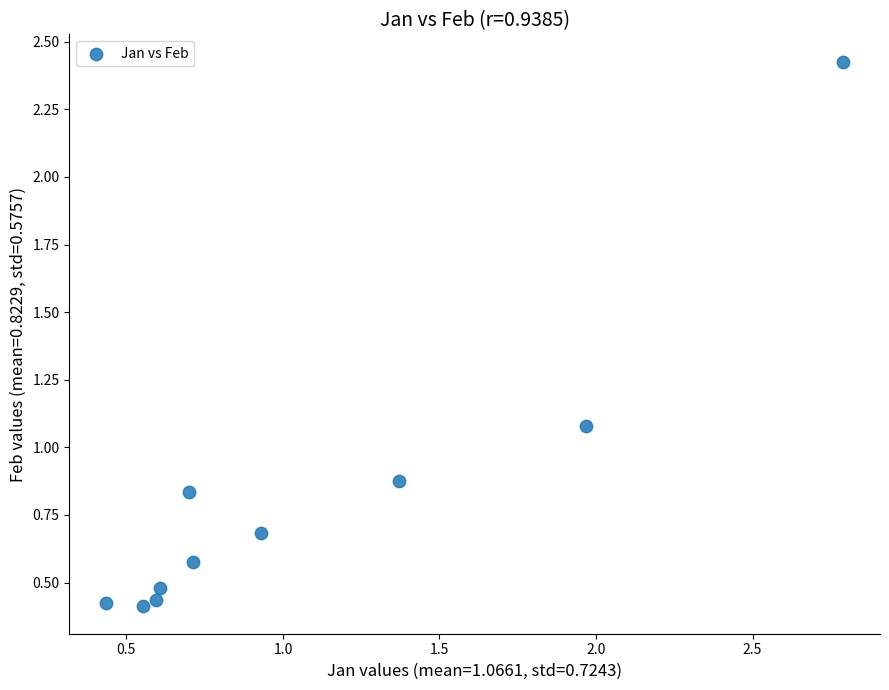

What is the average X value?

1.1